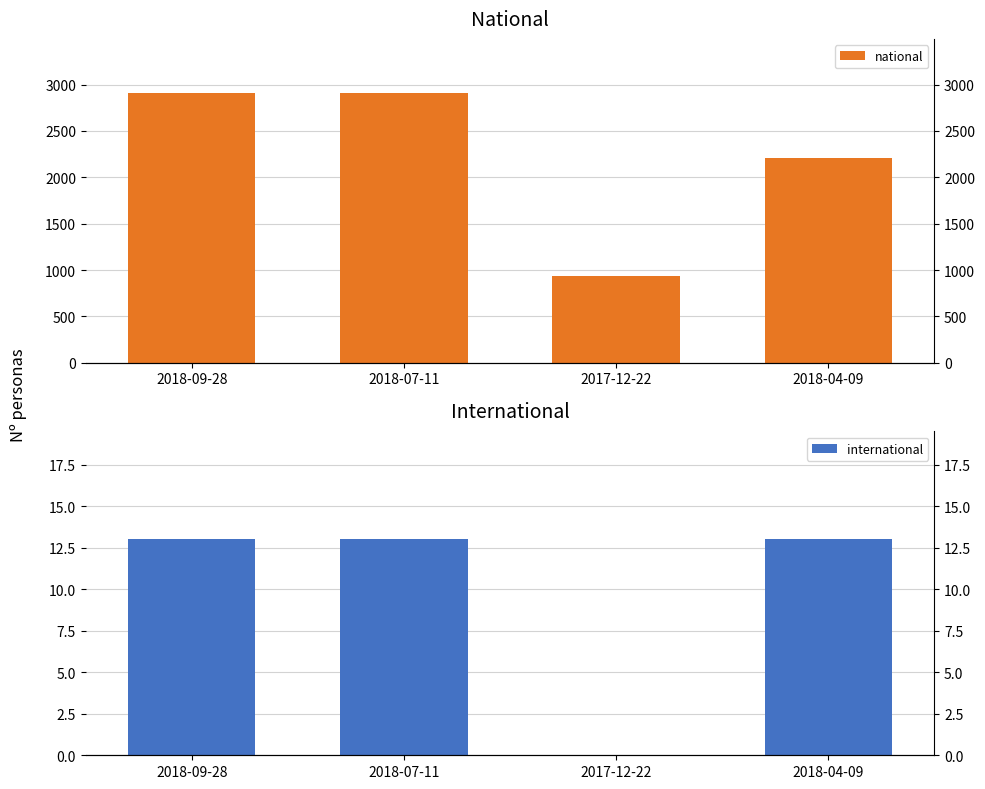

At which label does international reach its peak?

2018-09-28